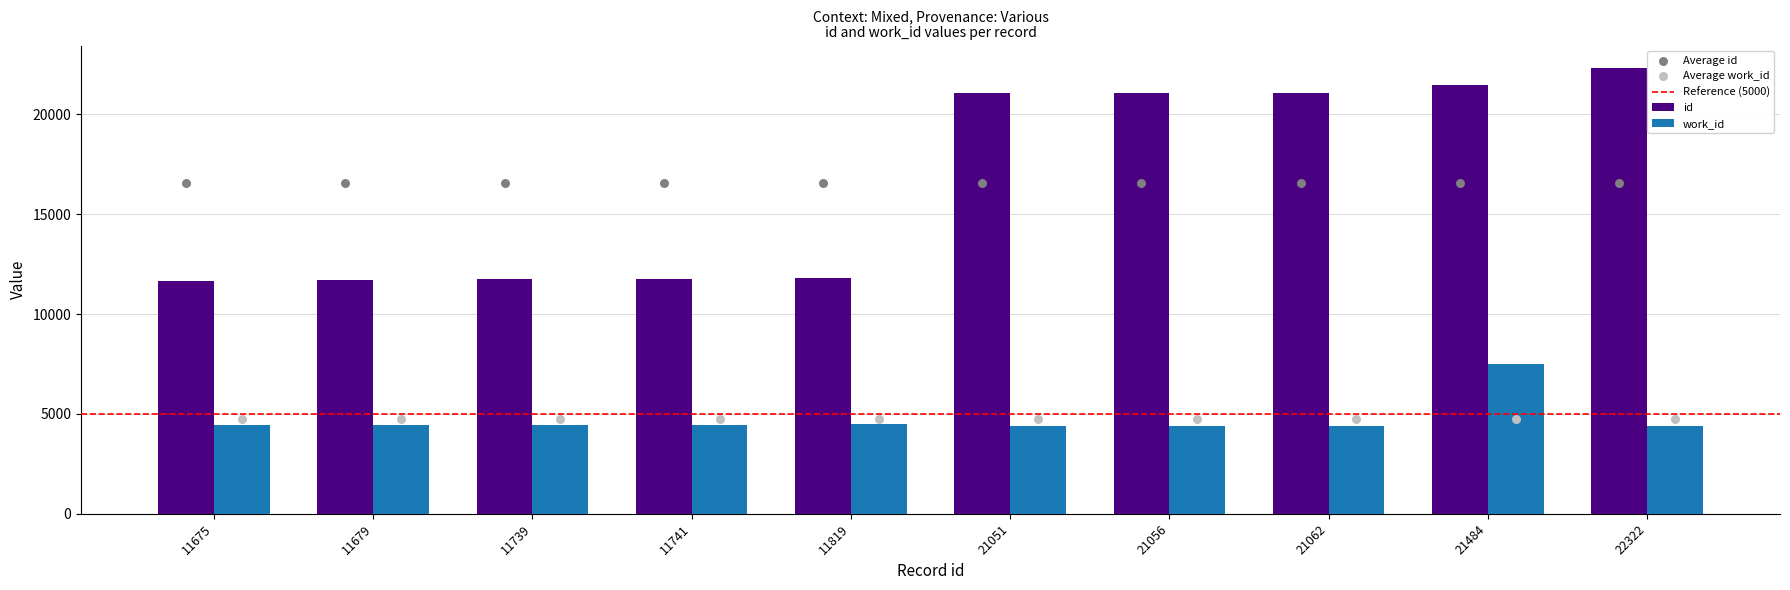

Is the value of work_id at 21051 greater than the value of id at 21062?

No